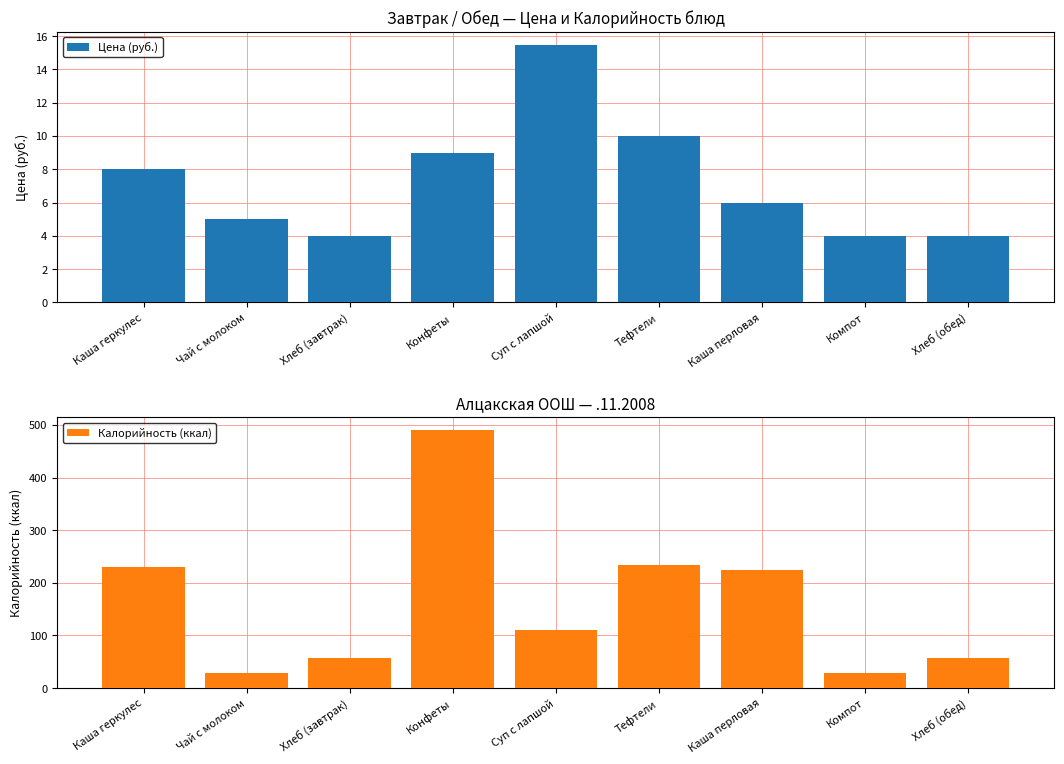

What is the total value across all series at Каша геркулес?

238.7